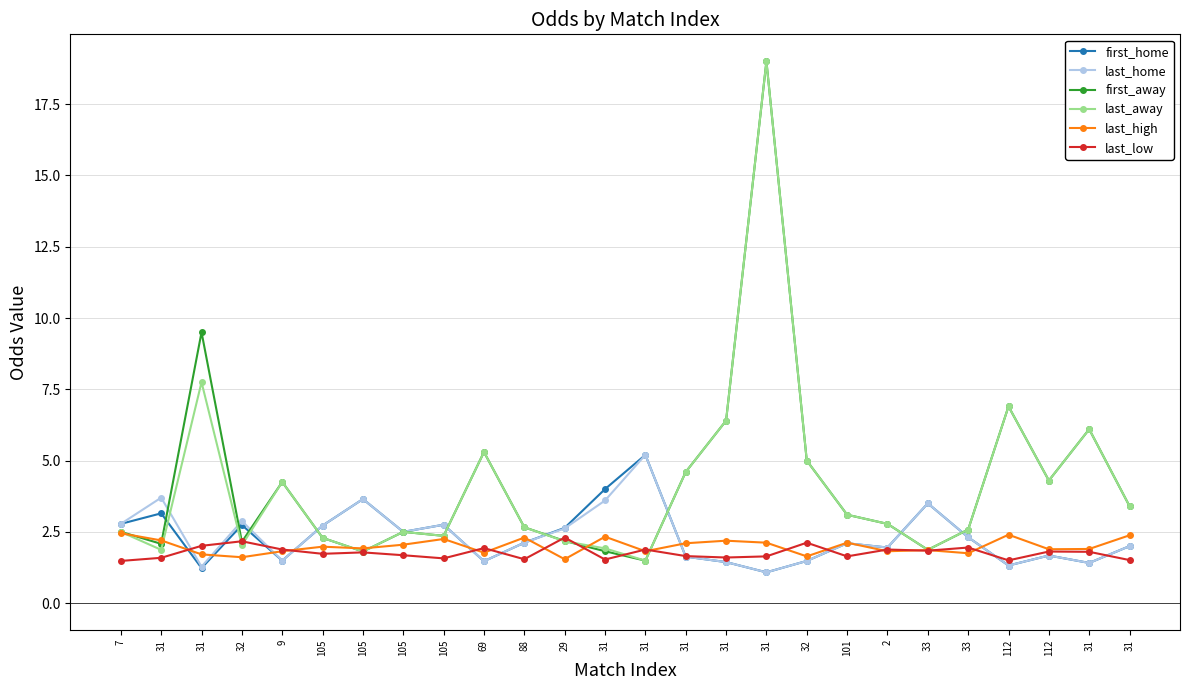

Between 31 and 31, which is larger?

31